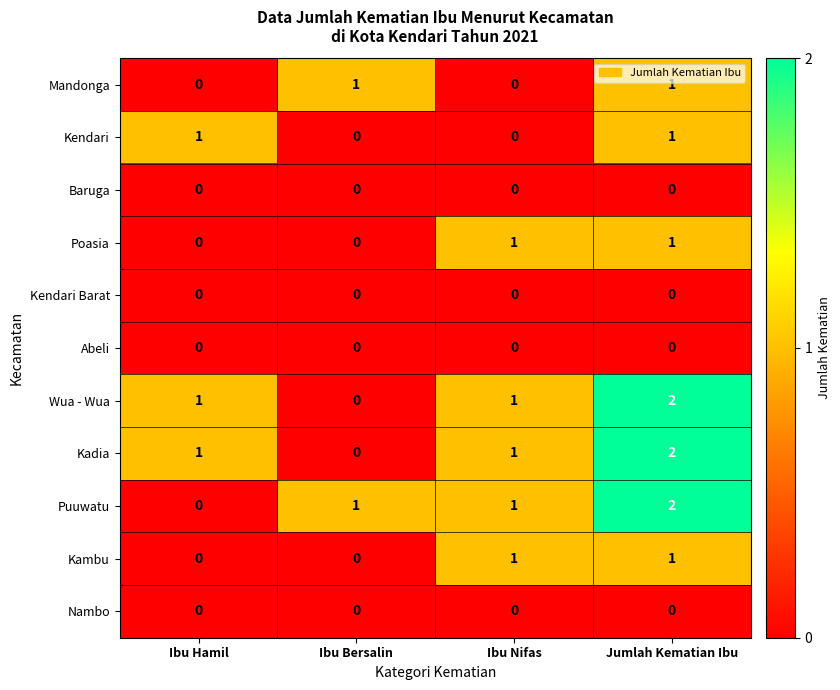

The Kambu series shows 1 at Ibu Nifas. True or false?

True